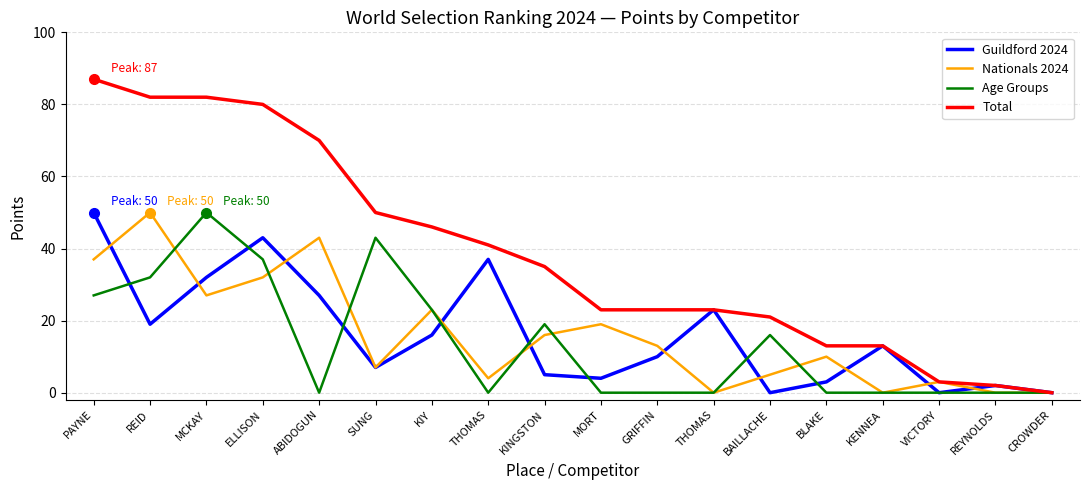

At which category is the sum across all series the highest?

PAYNE